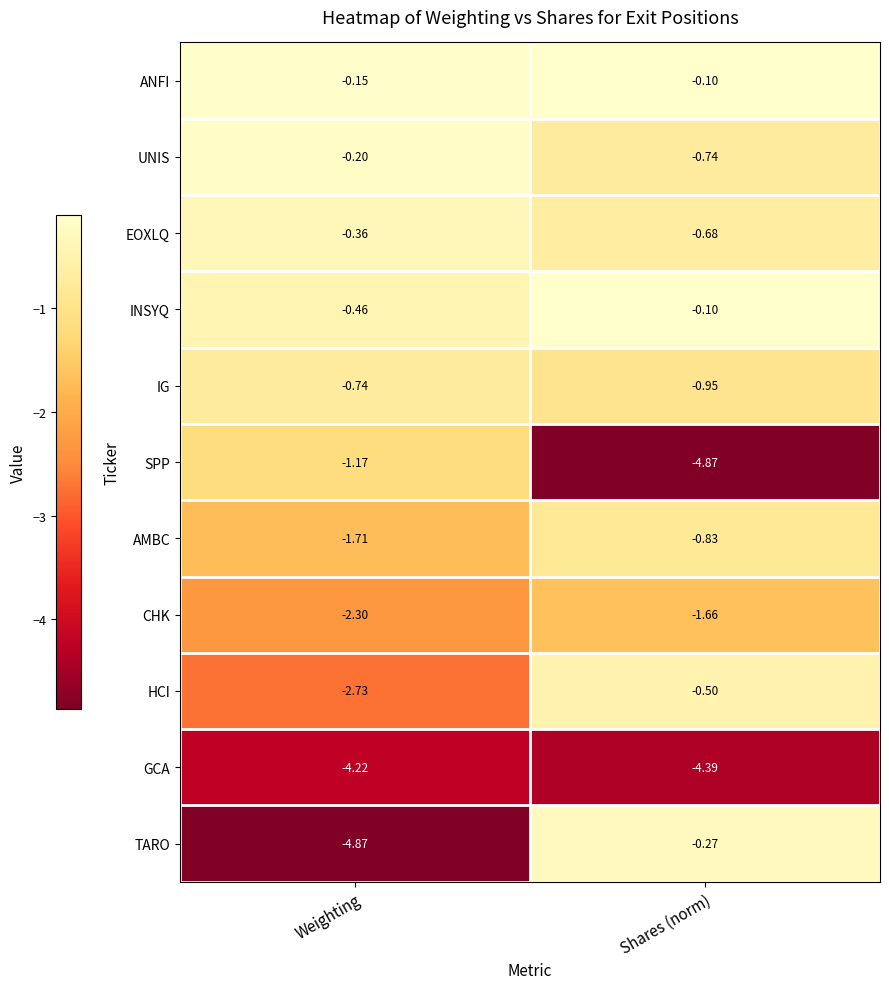

Where is INSYQ nearest to the value 0?

Shares (norm)